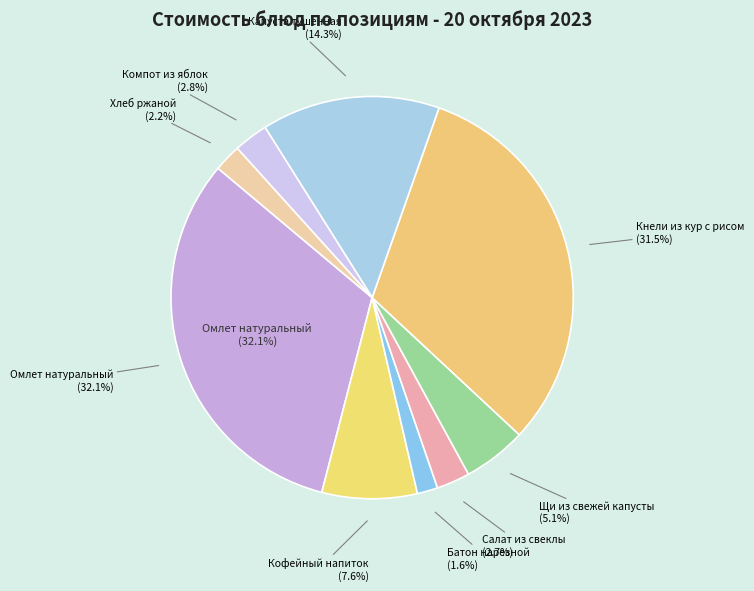

What percentage do Кофейный напиток and Салат из свеклы together represent?

10.3%